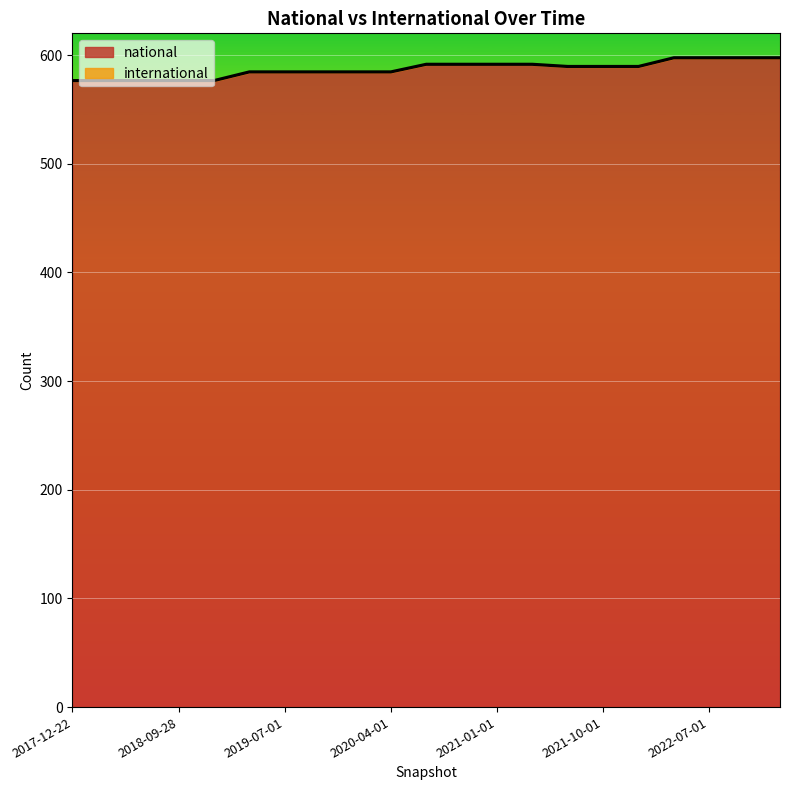

Reading left to right, transcribe all the data shown in this chart.

576	576	576	576	576	584	584	584	584	584	591	591	591	591	589	589	589	597	597	597	597